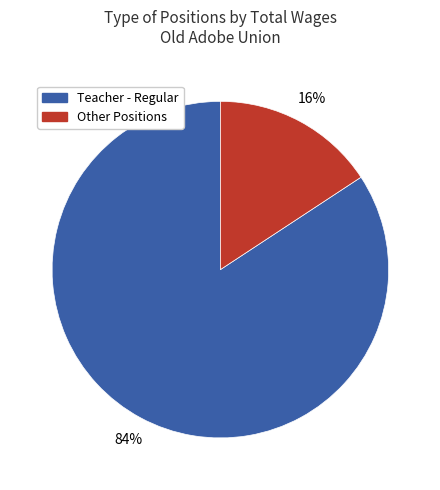

To the nearest percent, what is the average slice percentage?

50%